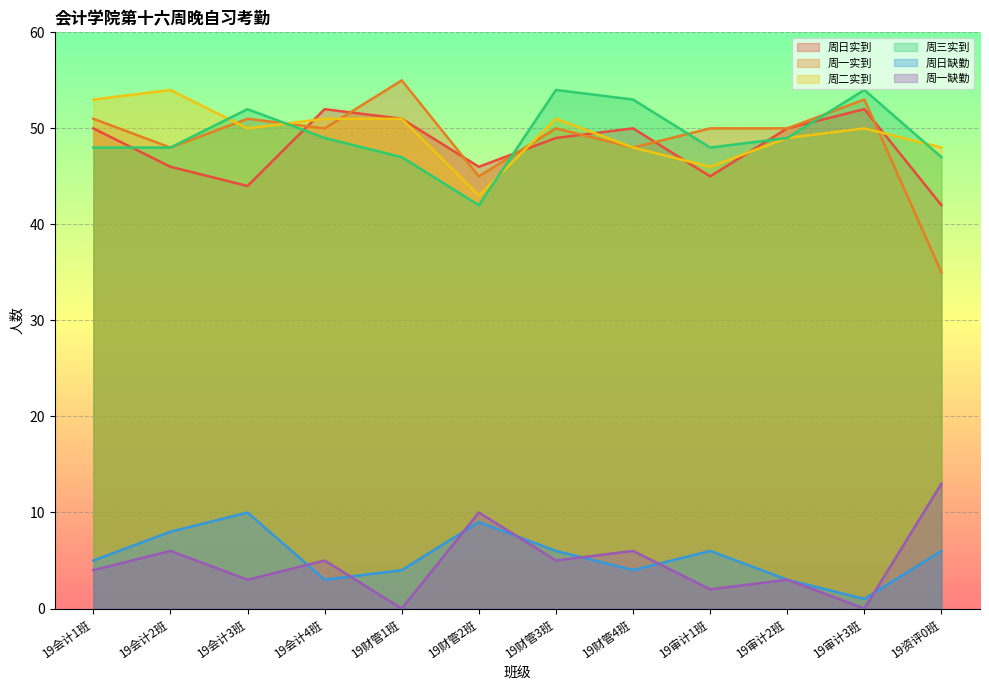

In 周一缺勤, how many points are lower than both neighbors (excluding endpoints)?

5